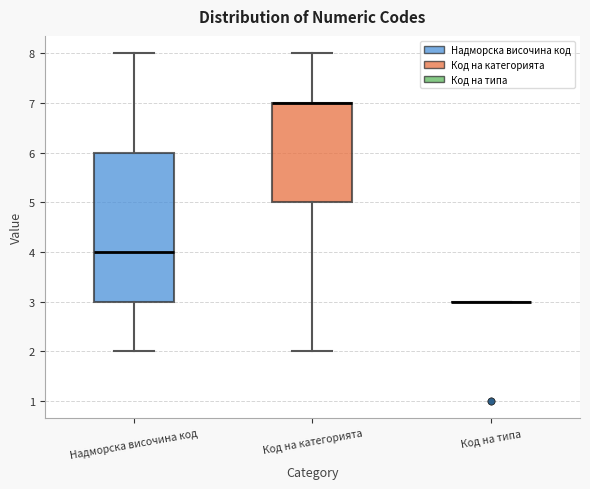

Reading left to right, transcribe this box plot: for each box, give where its median line is, the range the box spans, and where its two whiskers end, as read against the y-axis. The values are not printed on the chart, so give them approximately, as read against the axis.

Надморска височина код: median 4, box 3 to 6, whiskers 2 to 8
Код на категорията: median 7 (drawn on the box's upper edge), box 5 to 7, whiskers 2 to 8
Код на типа: box collapsed to a line at 3, whiskers 3 to 3